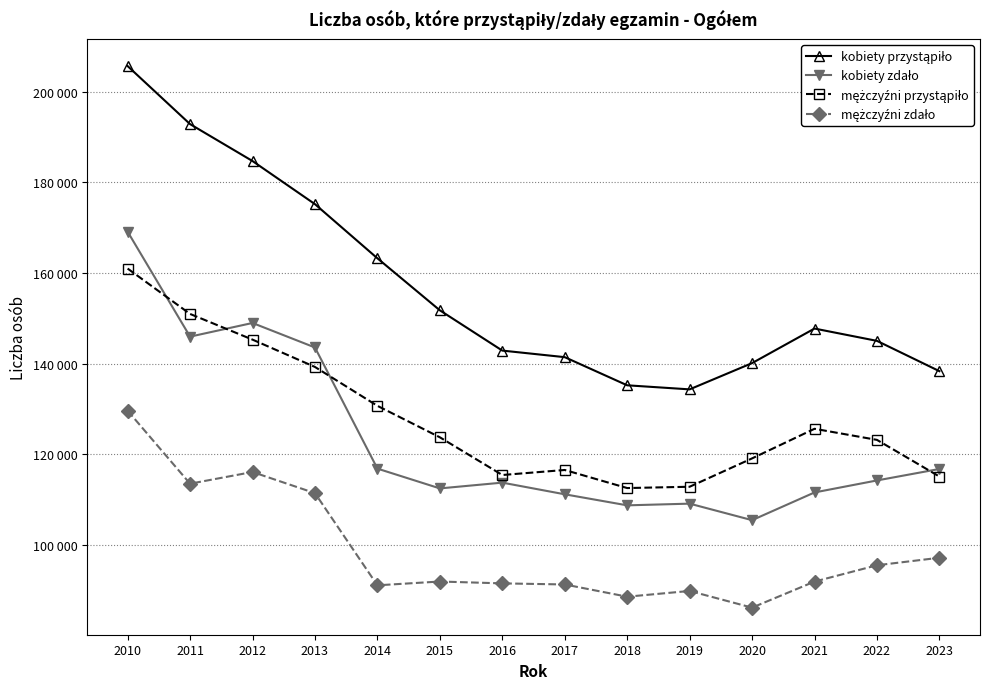

Is this an area chart (filled region under the line)?

No